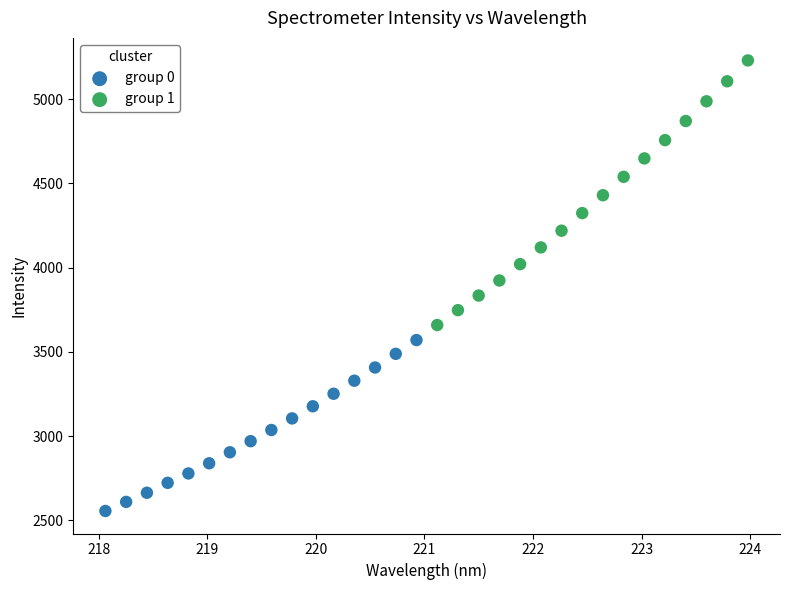

Which series has the widest spread of Y values?

group 1